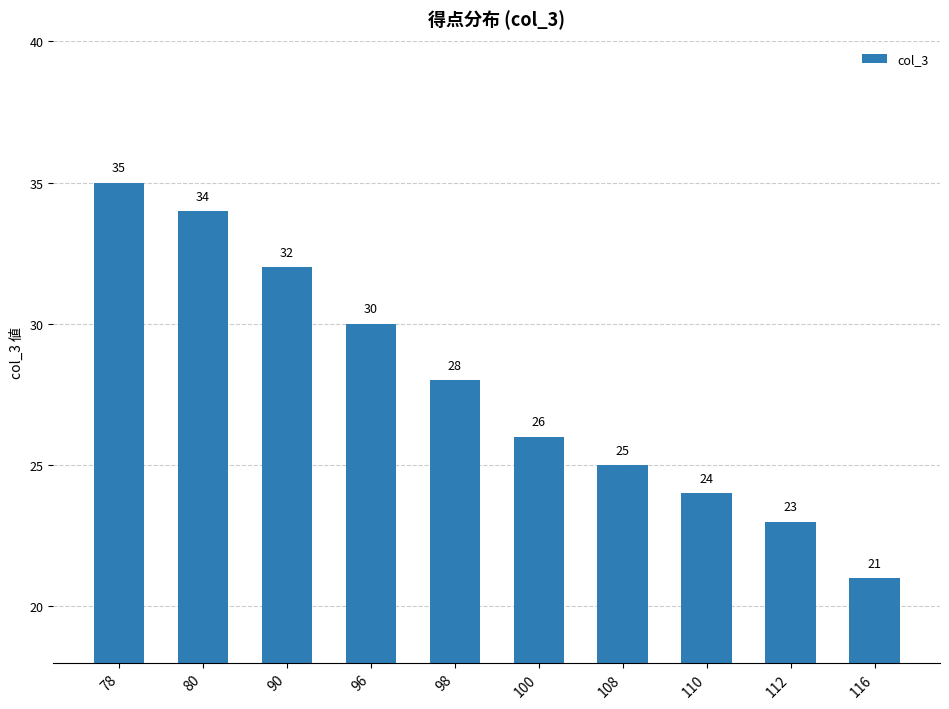

Reading left to right, list all the values displayed in this chart.

35	34	32	30	28	26	25	24	23	21